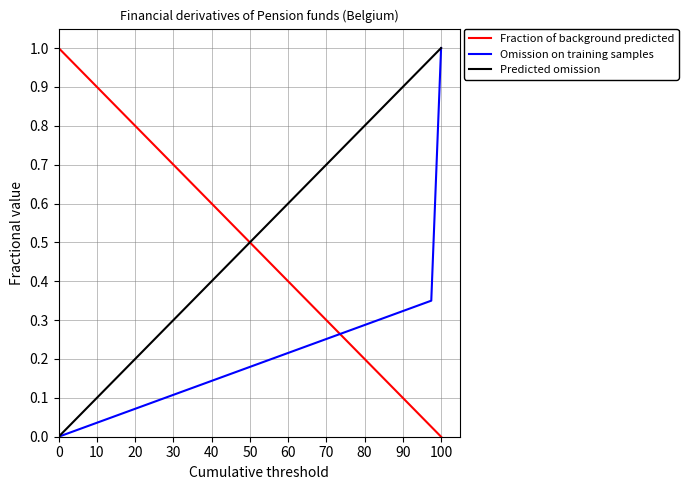

Which series ends up on top after the final intersection of Fraction of background predicted and Predicted omission?

Predicted omission